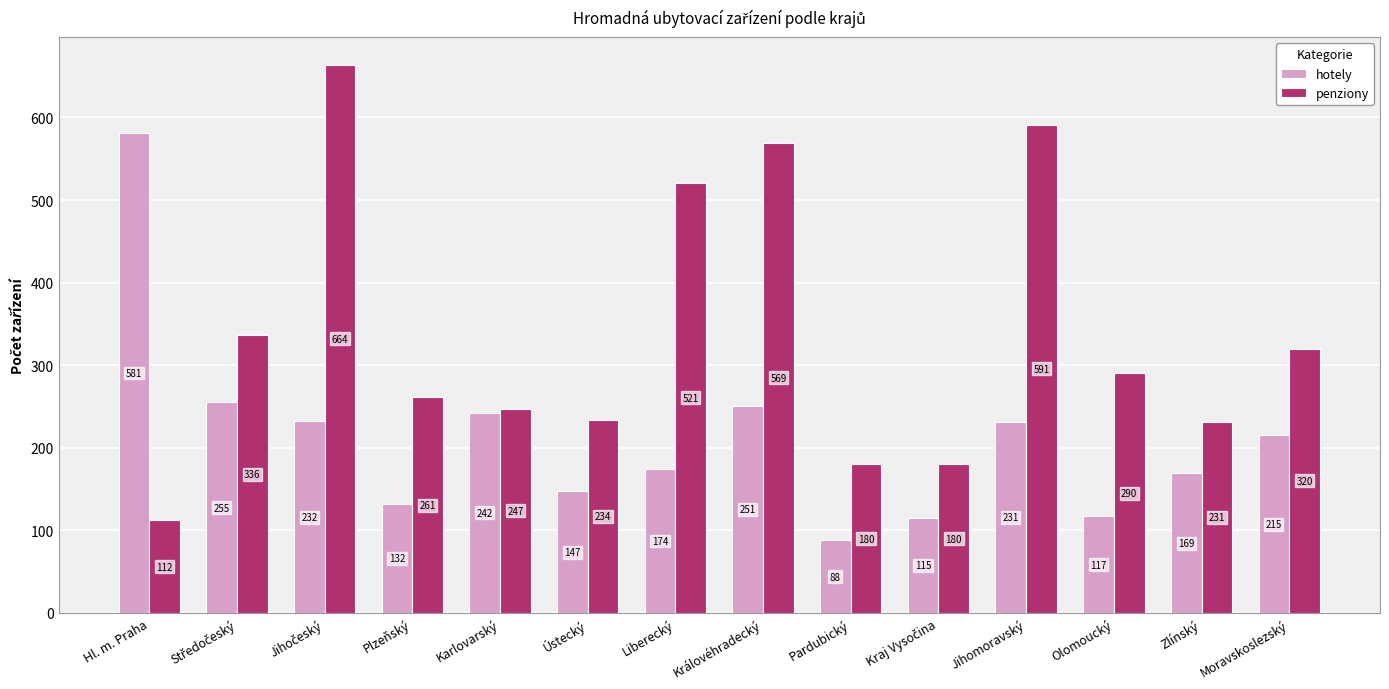

Reading right to left, list all the values displayed in this chart.

hotely: 215	169	117	231	115	88	251	174	147	242	132	232	255	581
penziony: 320	231	290	591	180	180	569	521	234	247	261	664	336	112